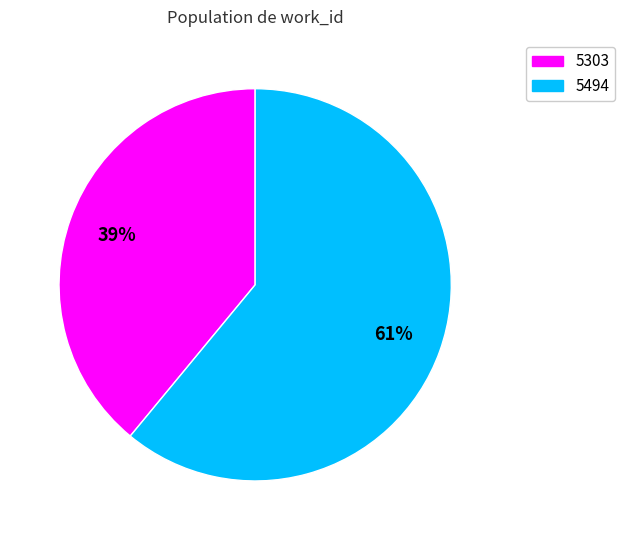

To the nearest percent, what portion does 5303 represent?

39%